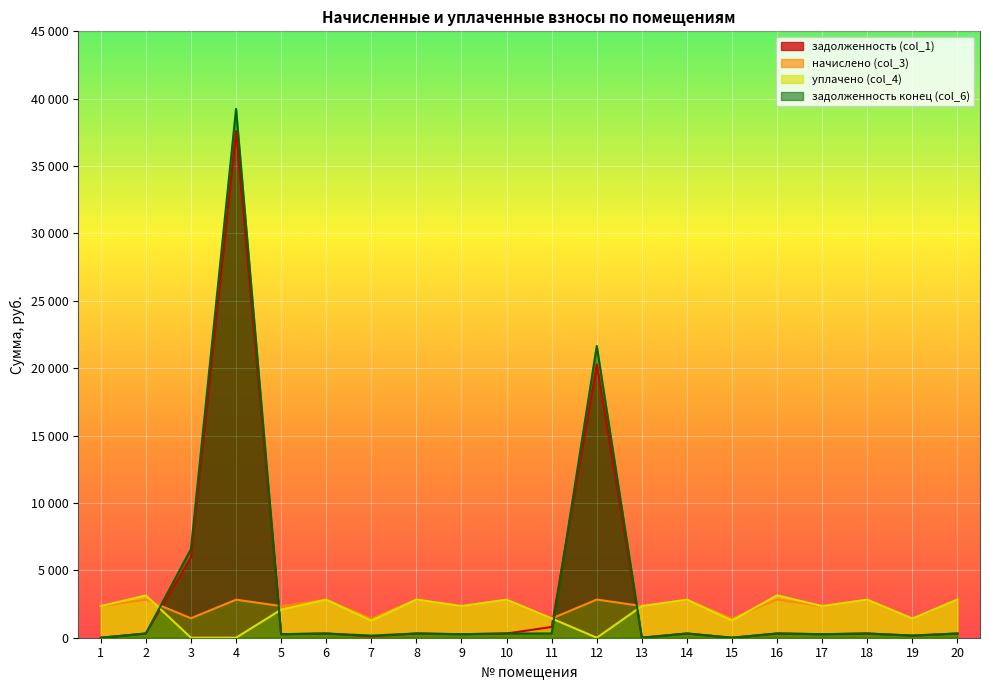

In задолженность (col_1), how many points are lower than both neighbors (excluding endpoints)?

7